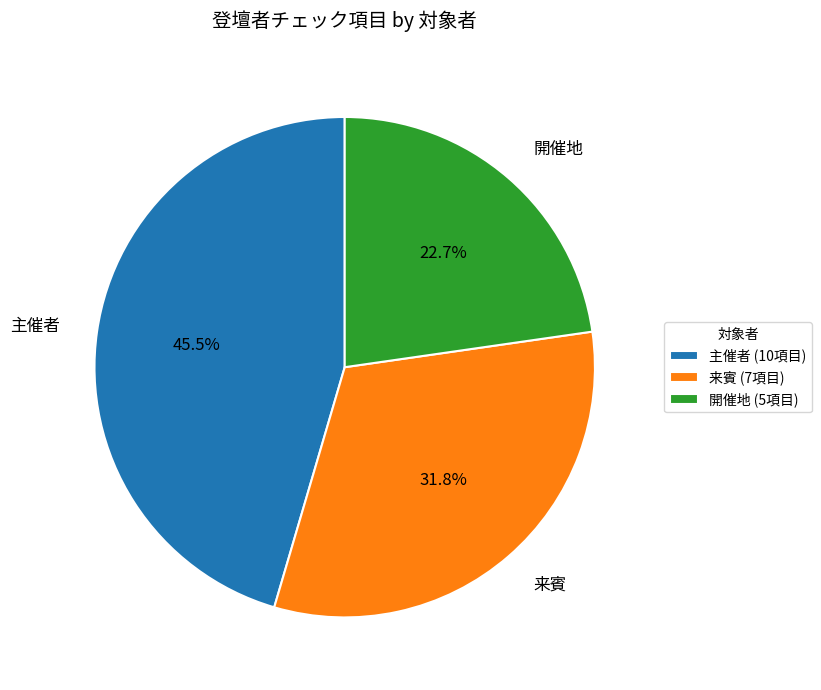

Is there a majority slice in this chart?

No